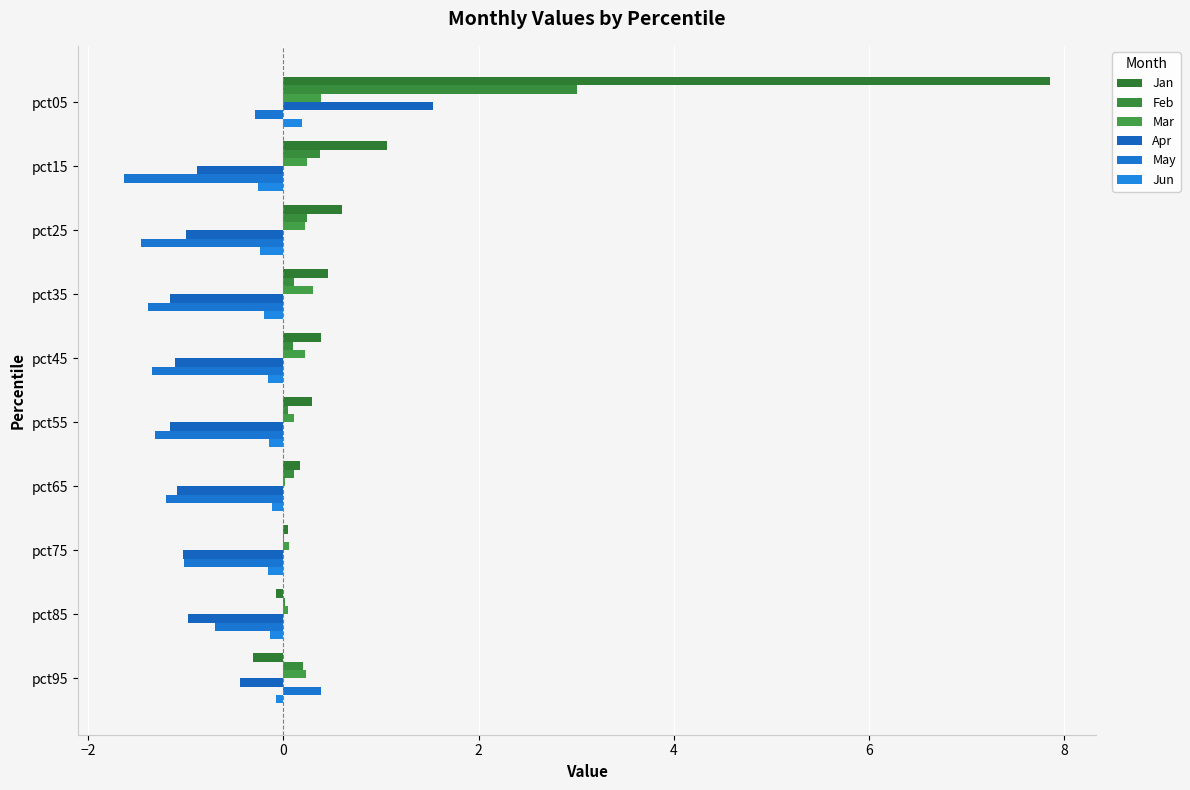

At which label does Jun reach its peak?

pct05